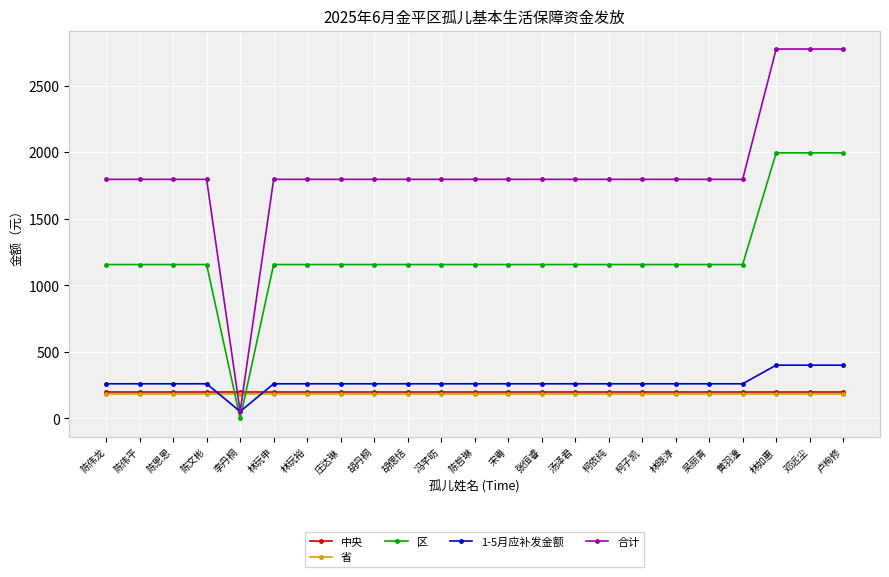

At how many categories does at least one series exceed 2253?

3